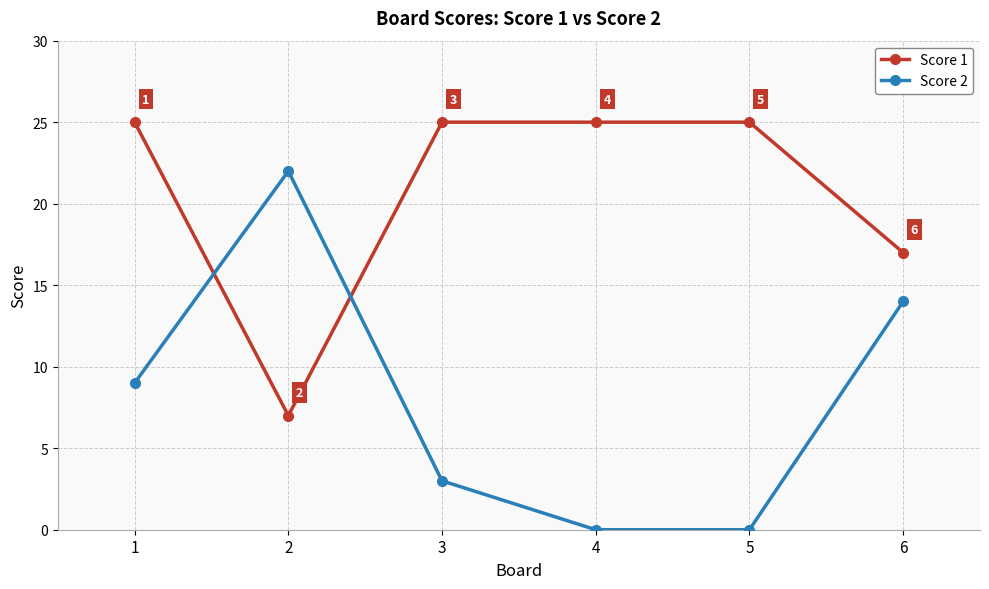

How many lines are shown in the chart?

2